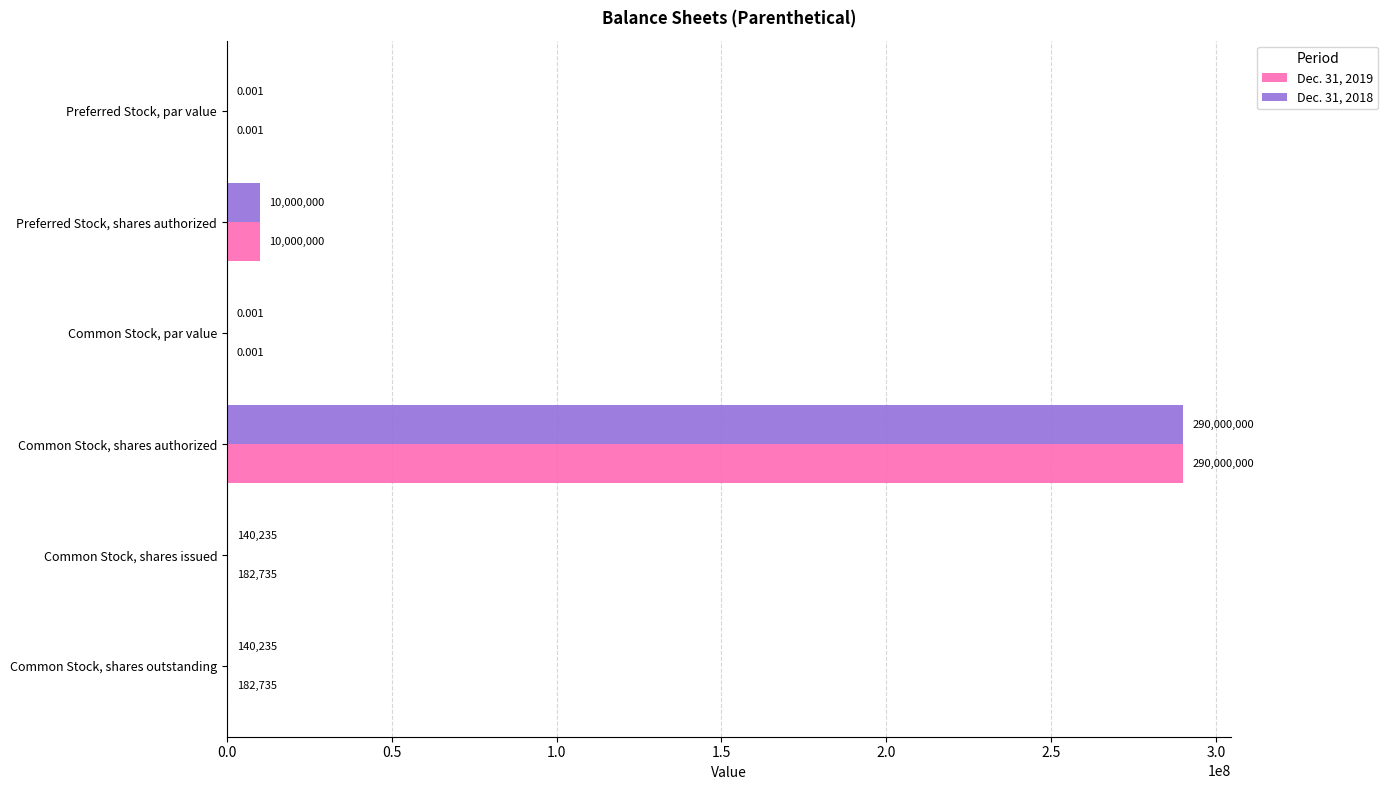

At which category does the chart reach its peak across all series?

Common Stock, shares authorized